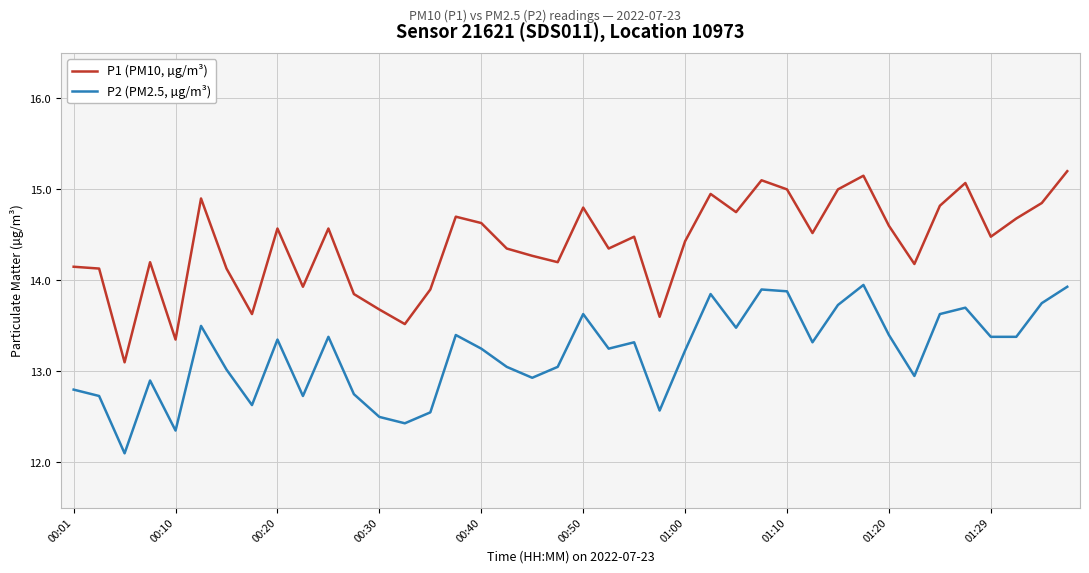

True or false: P2 (PM2.5, µg/m³) and P1 (PM10, µg/m³) cross at least once.

False